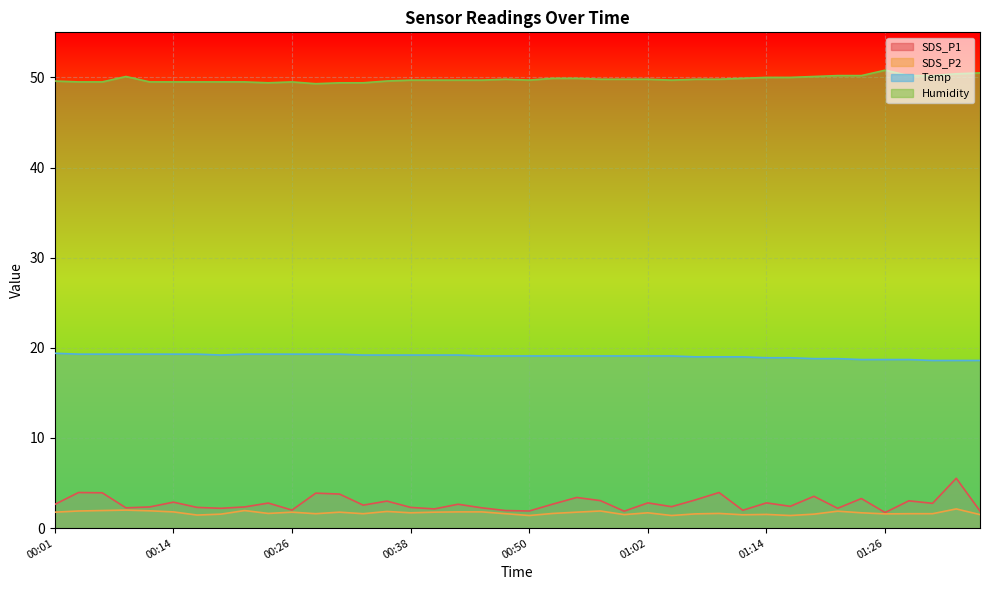

Reading left to right, what are all the values shown in this chart?

SDS_P1: 2.6	4.0	3.9	2.2	2.4	2.9	2.3	2.2	2.4	2.8	2.0	3.9	3.8	2.5	3.0	2.3	2.1	2.6	2.2	1.9	1.9	2.7	3.4	3.0	1.9	2.8	2.4	3.1	4.0	2.0	2.8	2.4	3.5	2.2	3.3	1.7	3.0	2.8	5.5	1.9
SDS_P2: 1.8	1.9	1.9	2.0	1.9	1.8	1.4	1.6	1.9	1.6	1.8	1.6	1.8	1.6	1.9	1.7	1.8	1.8	1.8	1.6	1.4	1.6	1.8	1.9	1.5	1.7	1.4	1.6	1.6	1.5	1.5	1.4	1.6	1.9	1.7	1.6	1.6	1.6	2.1	1.5
Temp: 19.4	19.3	19.3	19.3	19.3	19.3	19.3	19.2	19.3	19.3	19.3	19.3	19.3	19.2	19.2	19.2	19.2	19.2	19.1	19.1	19.1	19.1	19.1	19.1	19.1	19.1	19.1	19.0	19.0	19.0	18.9	18.9	18.8	18.8	18.7	18.7	18.7	18.6	18.6	18.6
Humidity: 49.6	49.5	49.5	50.1	49.5	49.5	49.5	49.5	49.5	49.4	49.5	49.3	49.4	49.4	49.6	49.7	49.7	49.7	49.7	49.8	49.7	49.9	49.9	49.8	49.8	49.8	49.7	49.8	49.8	49.9	50.0	50.0	50.1	50.2	50.2	50.8	50.2	50.2	50.4	50.5